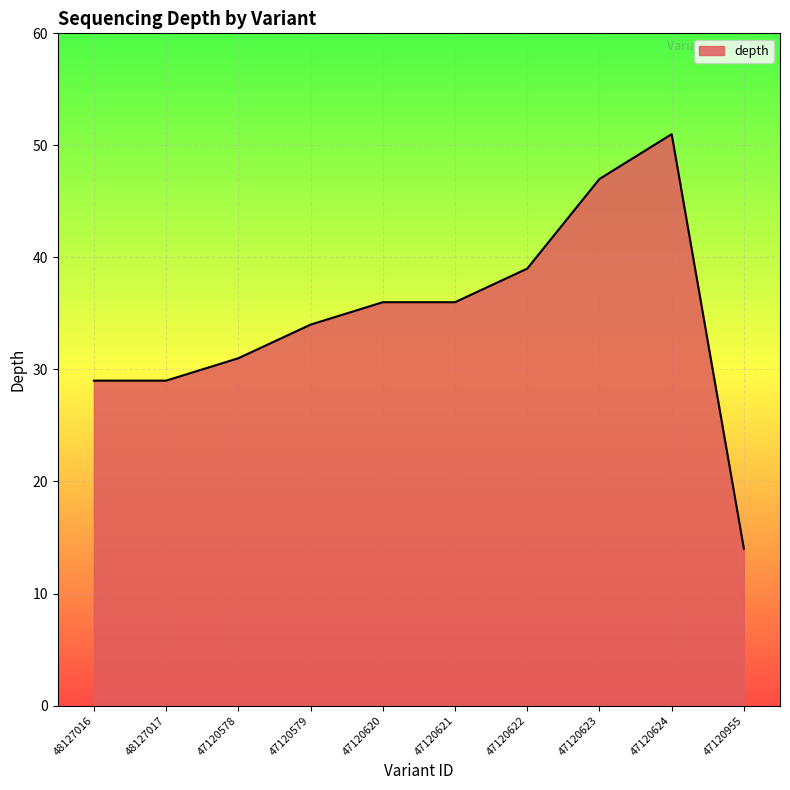

Is it true that the value at 47120621 is 36?

True